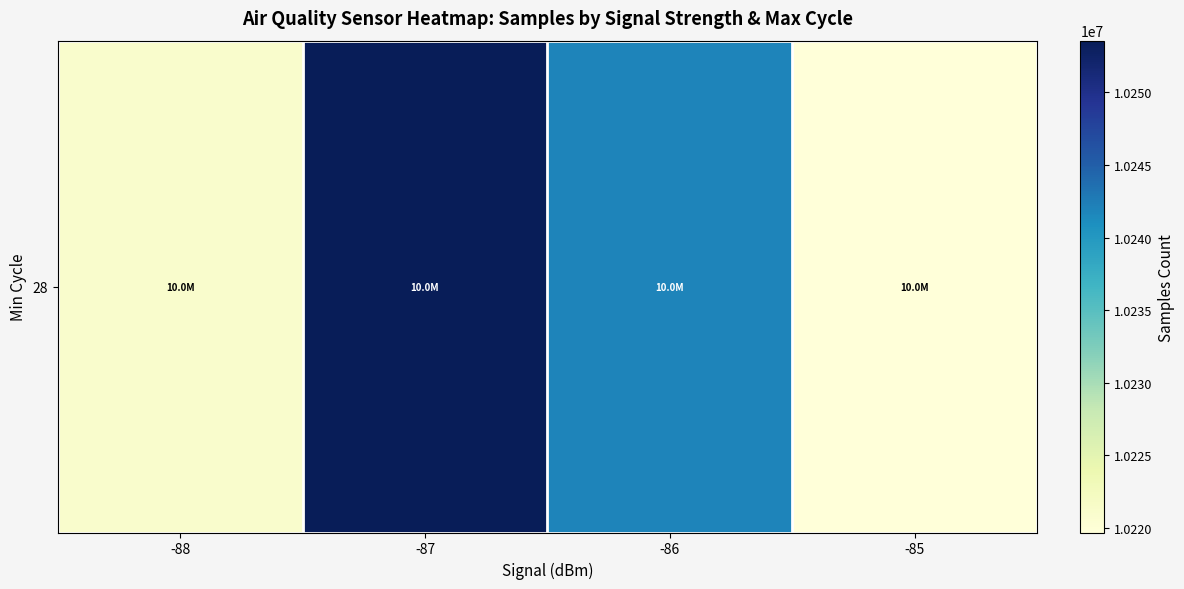

What is the sum of the values at -88 and -86?

20462853.8